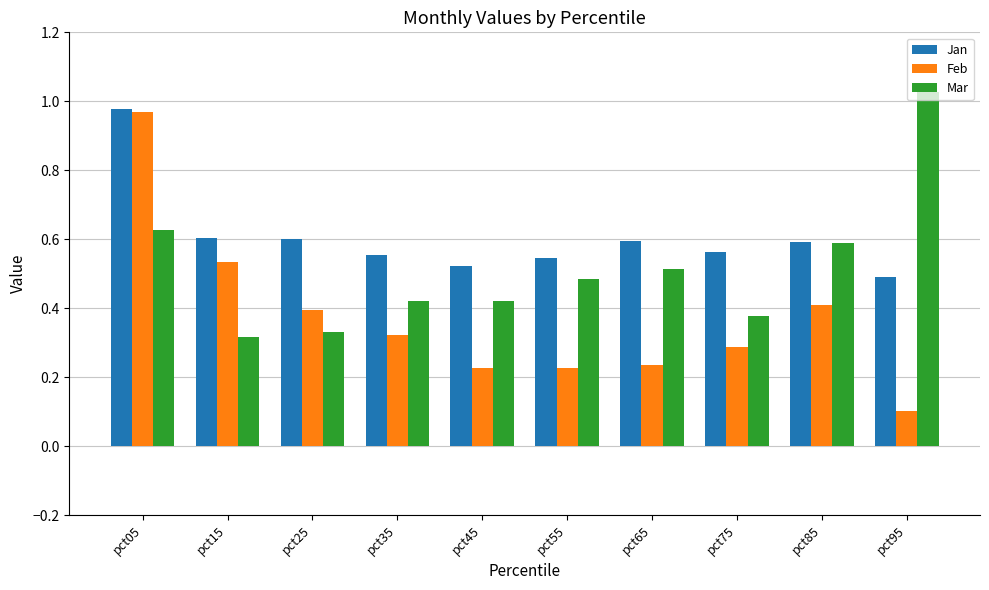

What is the difference between the maximum and second lowest values in the Feb series?

0.7